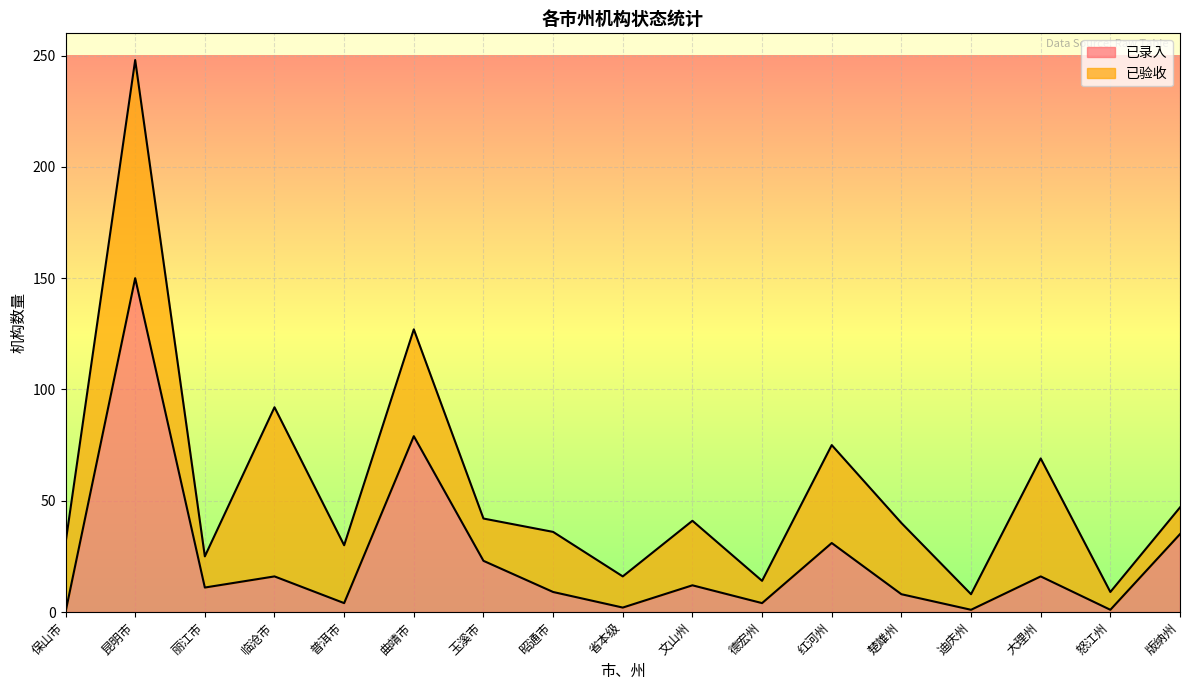

Rank the categories by value from highest to lowest.

昆明市, 曲靖市, 版纳州, 红河州, 玉溪市, 临沧市, 大理州, 文山州, 丽江市, 昭通市, 楚雄州, 普洱市, 德宏州, 省本级, 迪庆州, 怒江州, 保山市